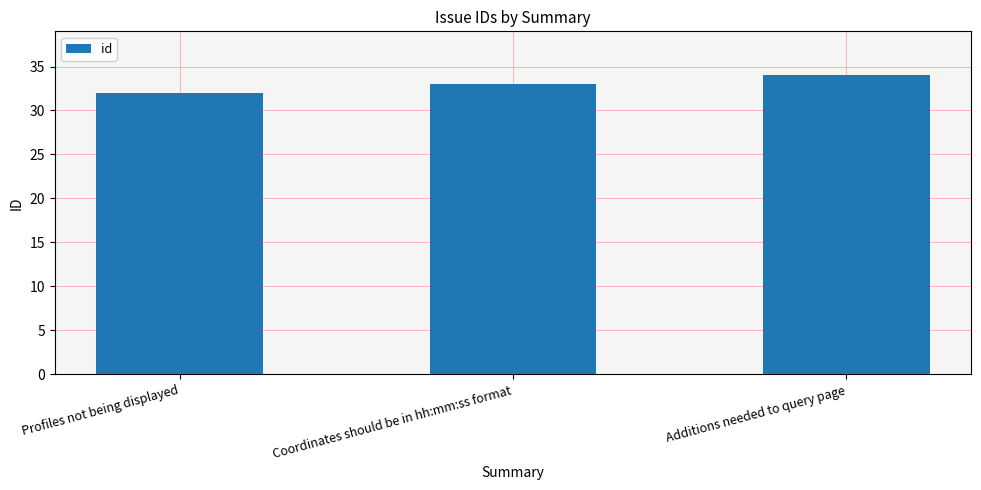

Reading left to right, what are all the values shown in this chart?

32	33	34